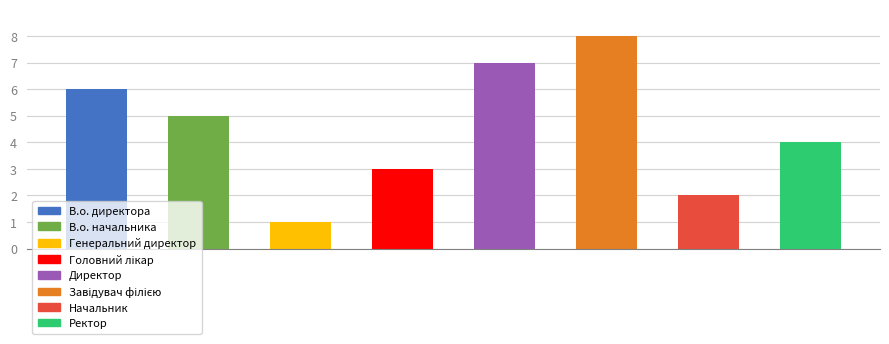

Which category has the lowest value across all series?

Генеральний директор